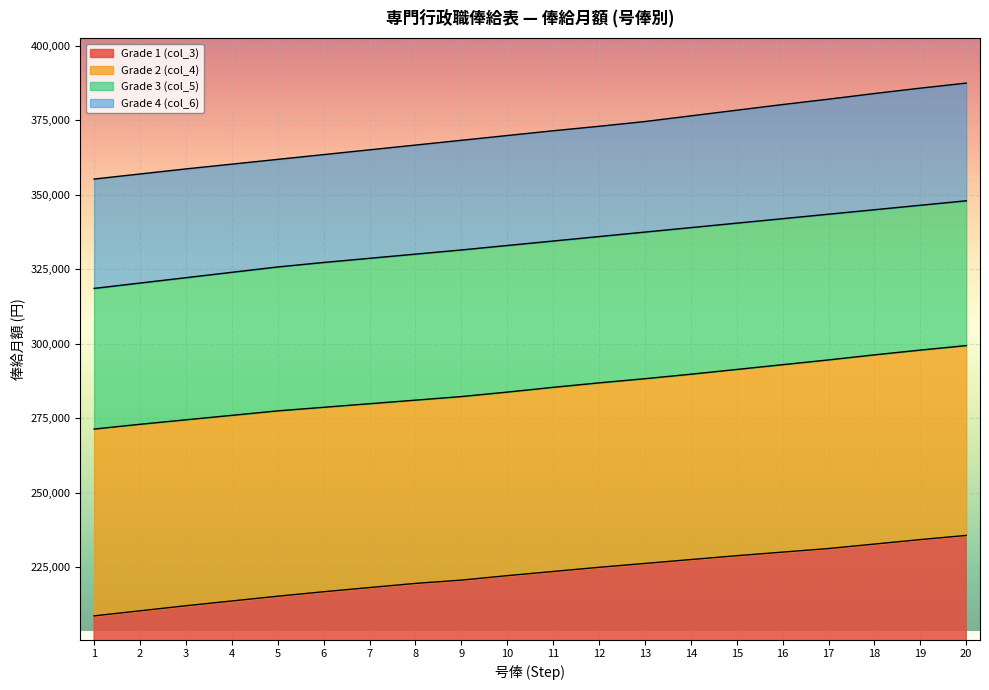

Between 5 and 15, which is larger?

15